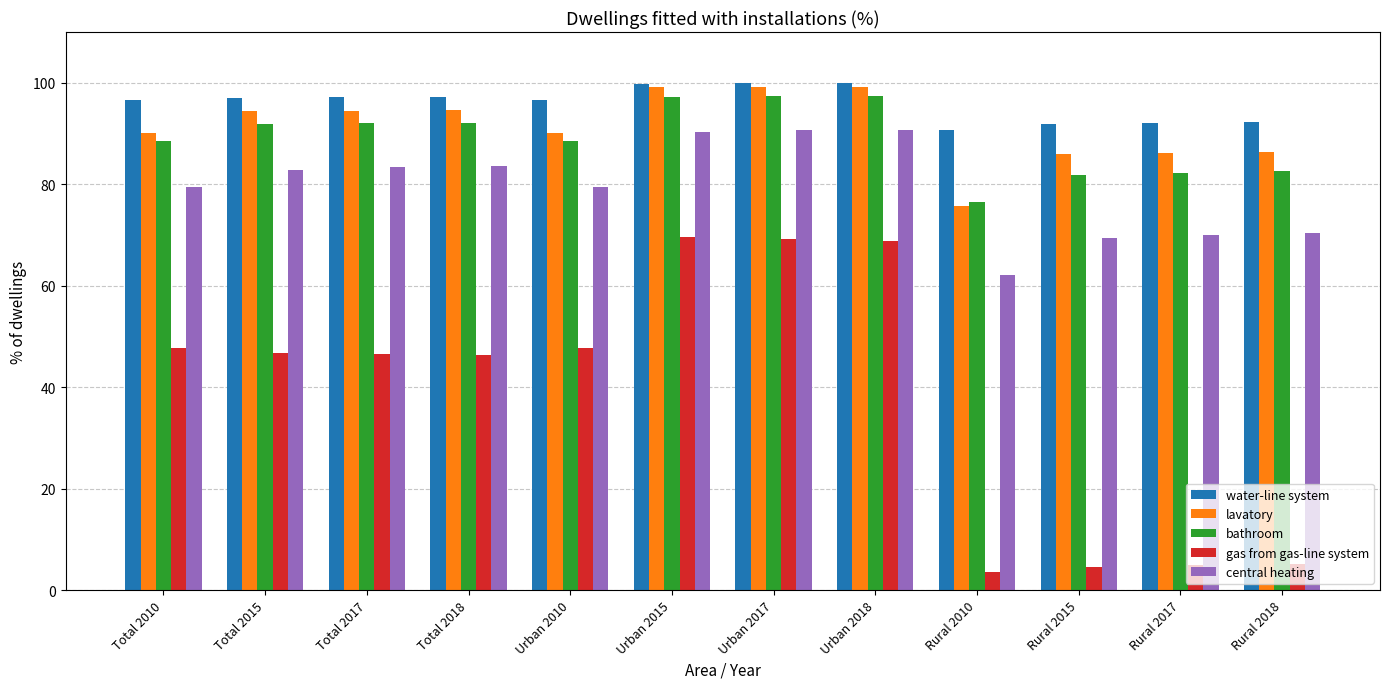

What position from the right is Total 2015?

11